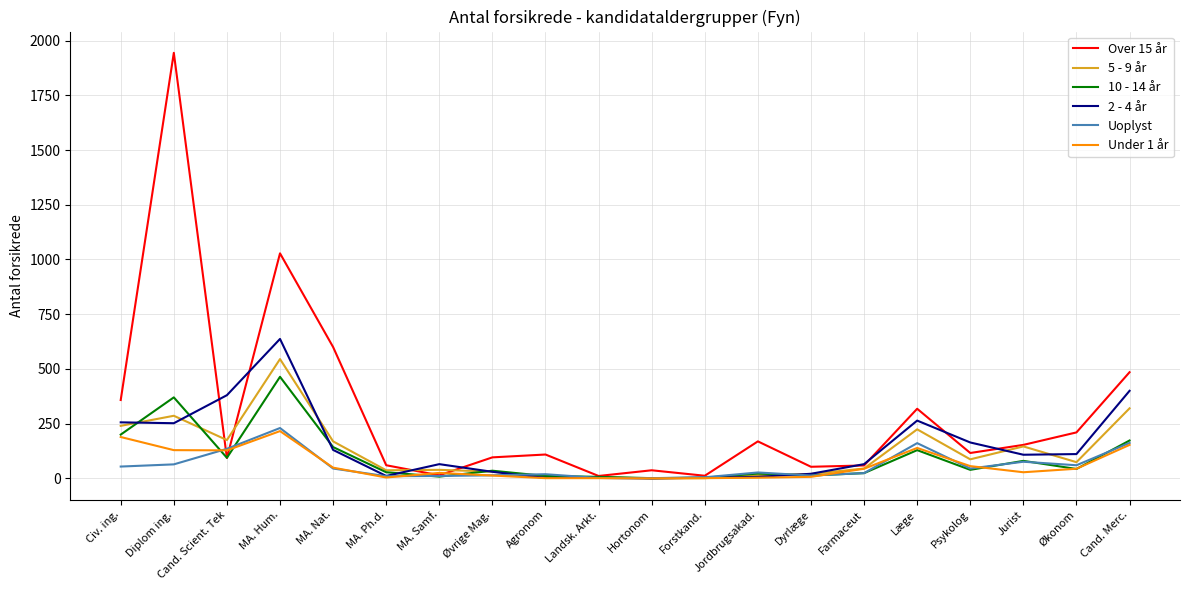

Count the number of data series in this chart.

6